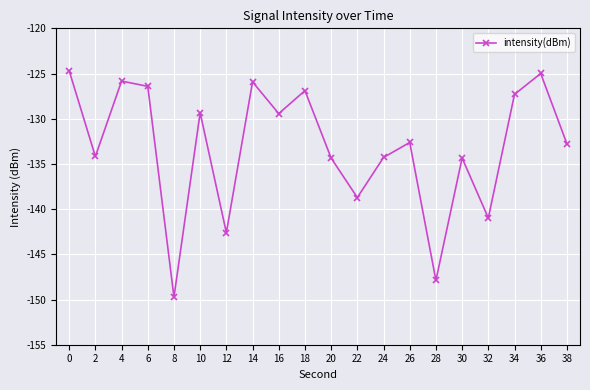

What is the change in value from 18 to 20?

-7.5